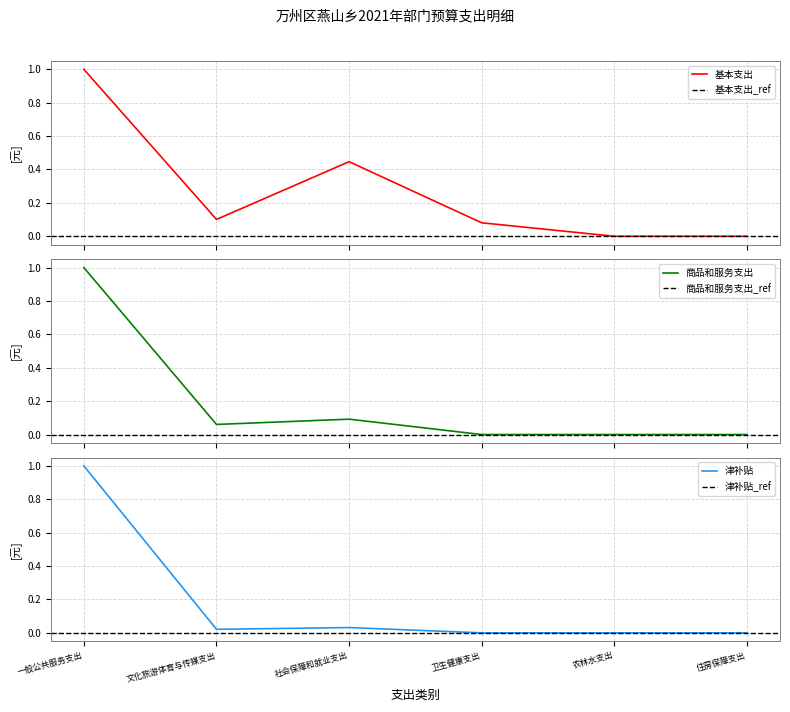

Rank the series at 文化旅游体育与传媒支出 from lowest to highest value.

津补贴, 商品和服务支出, 基本支出